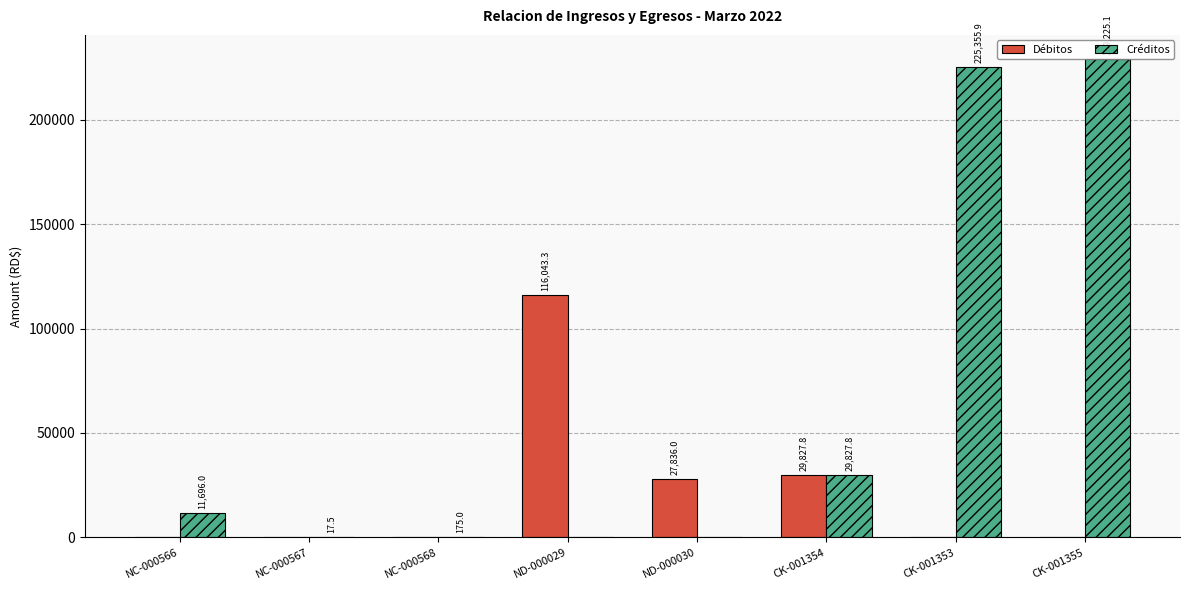

Which series has the largest total across all categories?

Créditos